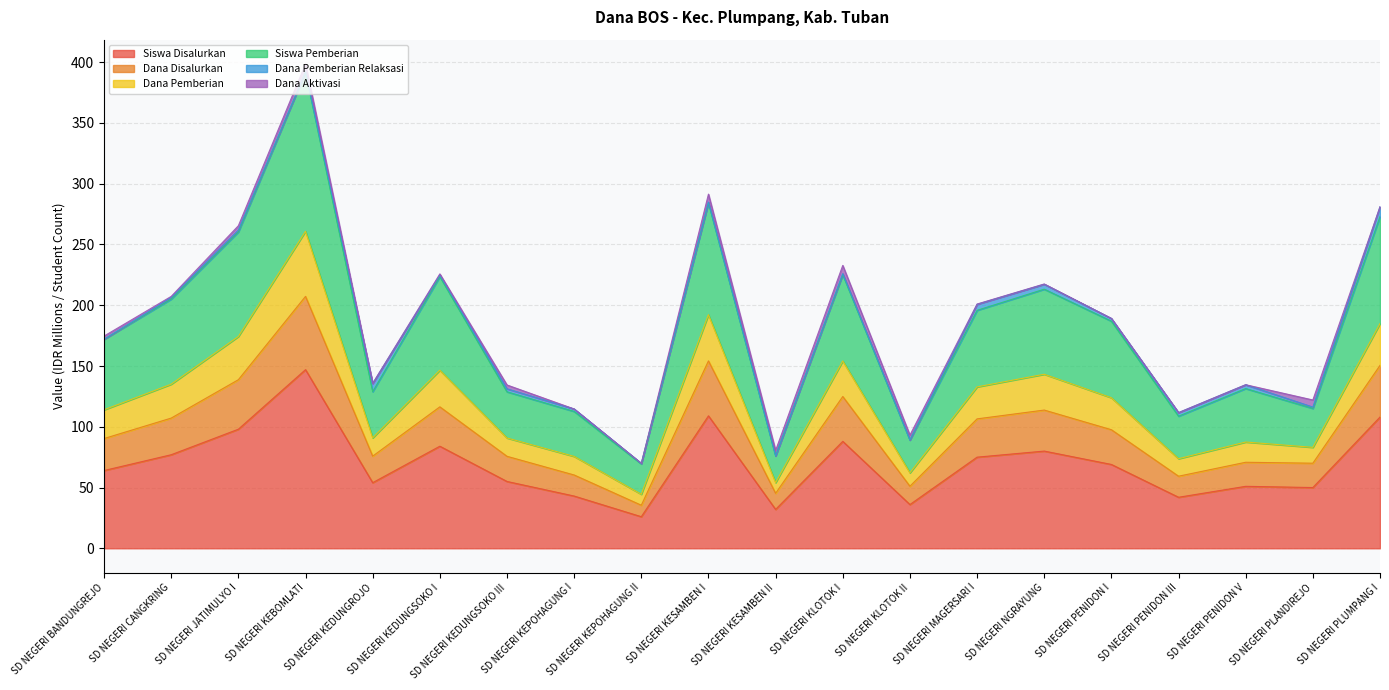

What is the smallest value displayed?

26.0